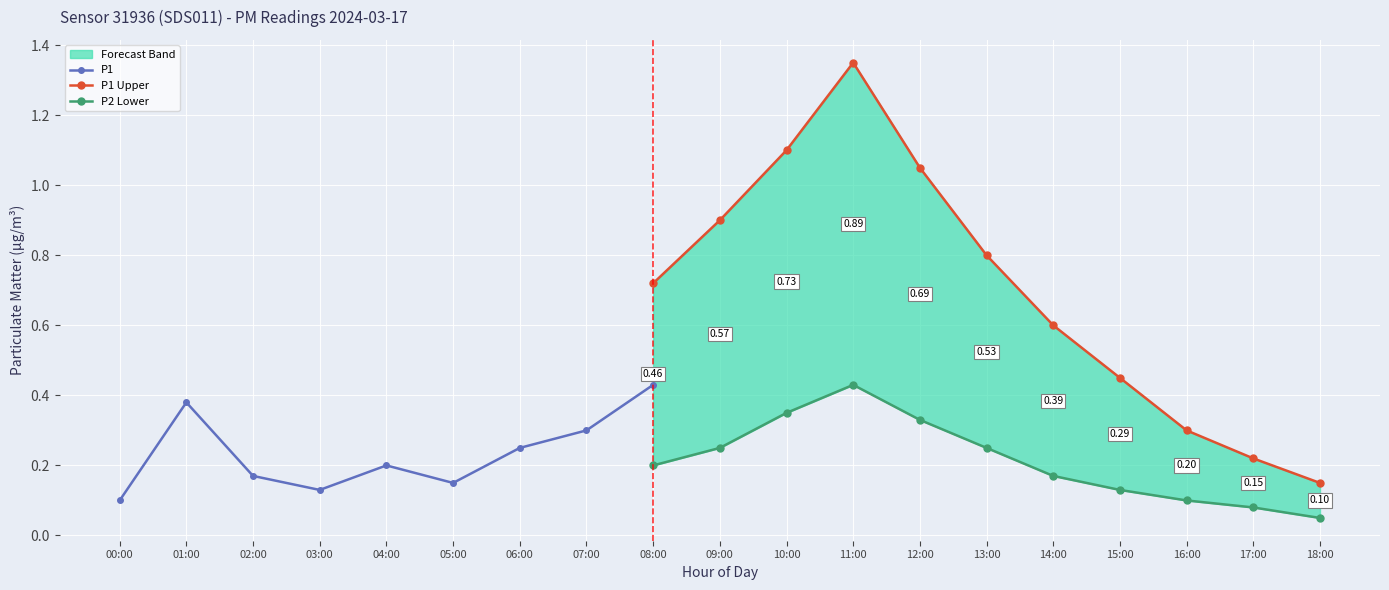

True or false: P1 has a value of 0.2 at 03:00.

False